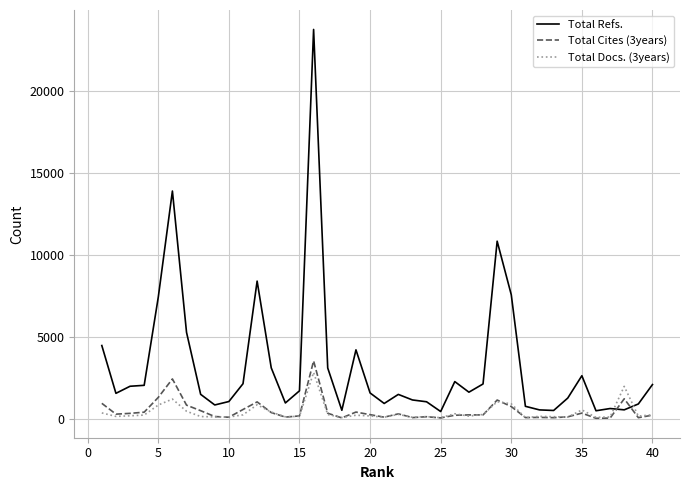

Which series has the largest range (max minus min)?

Total Refs.